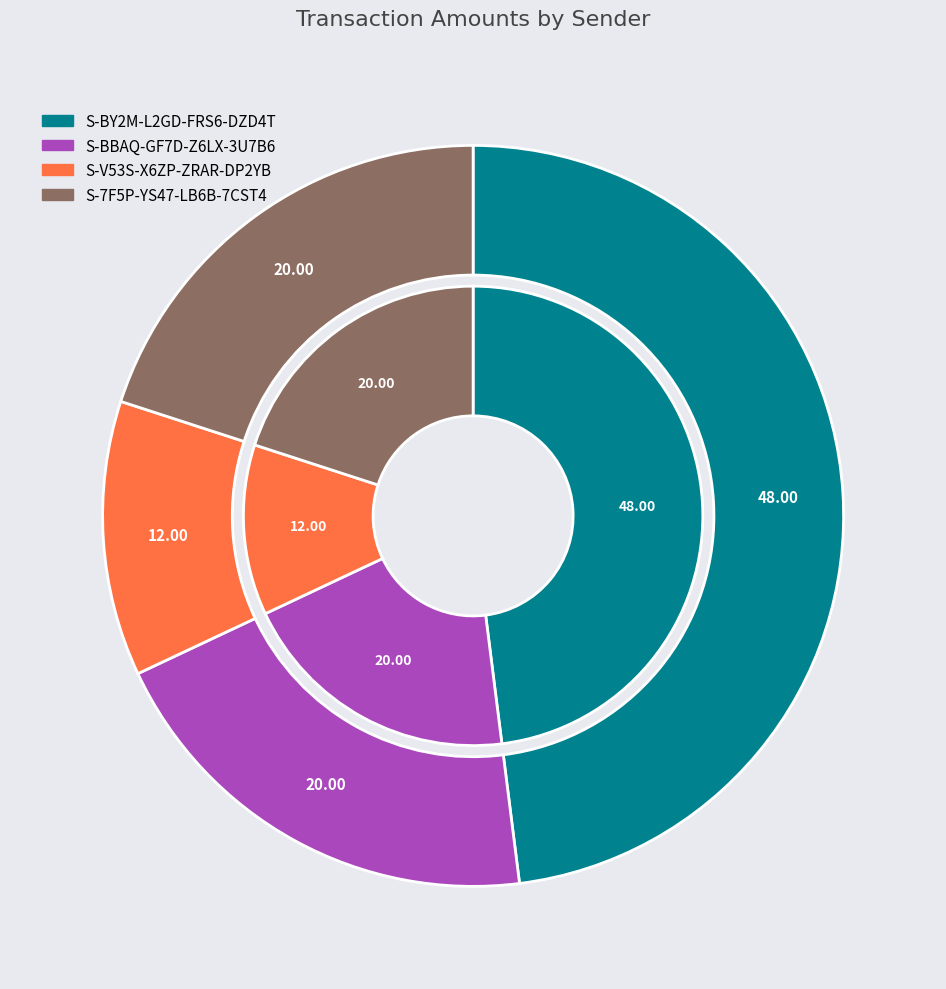

Count the number of slices in the pie.

4